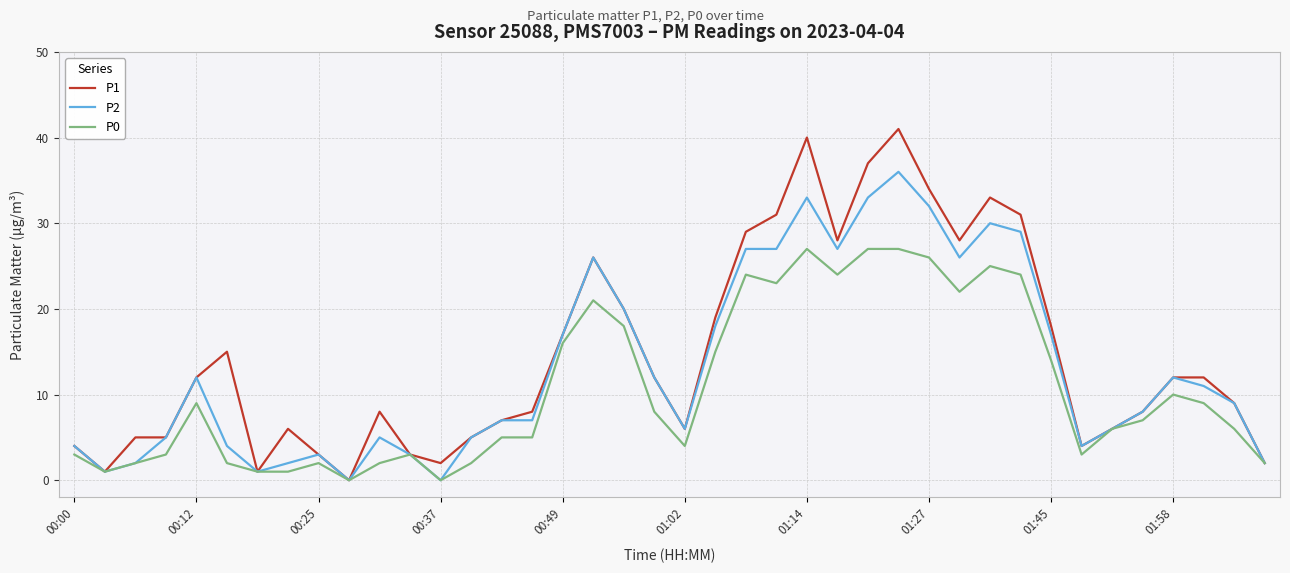

Rank the series by their maximum value, from lowest to highest.

P0, P2, P1